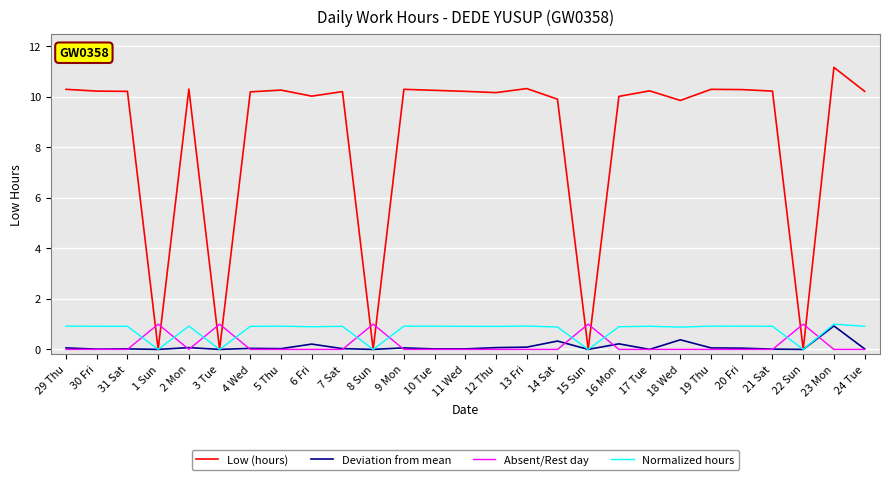

What is the greatest value displayed?

11.2